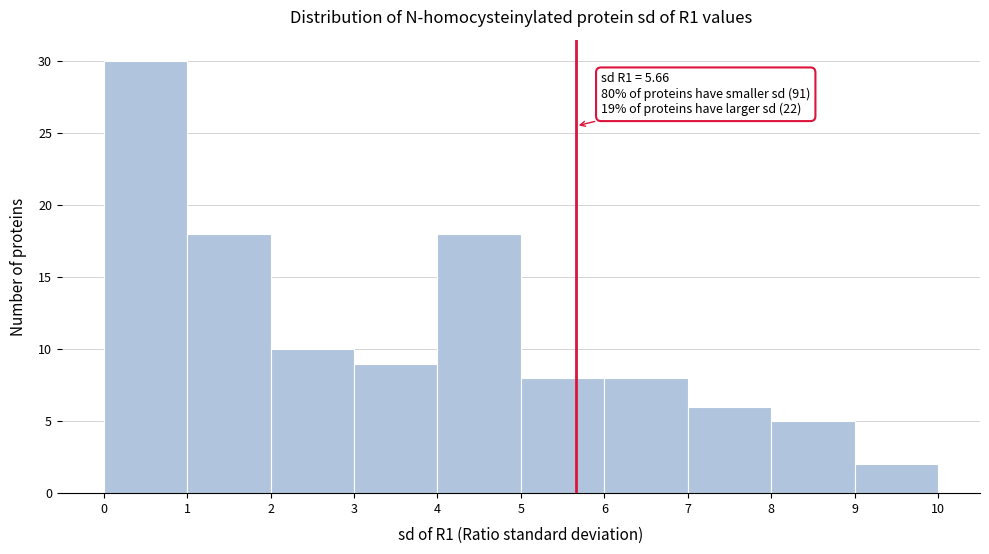

Which range on the x-axis has the tallest bar?

0 to 1